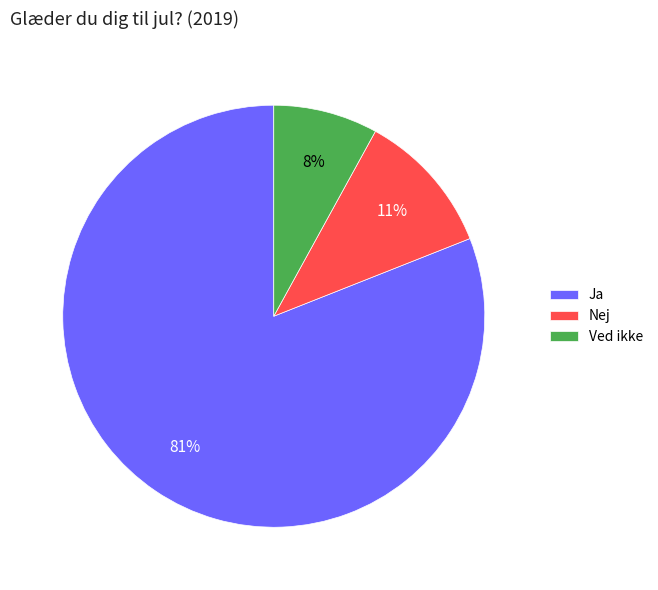

True or false: Nej accounts for 23% of the total.

False